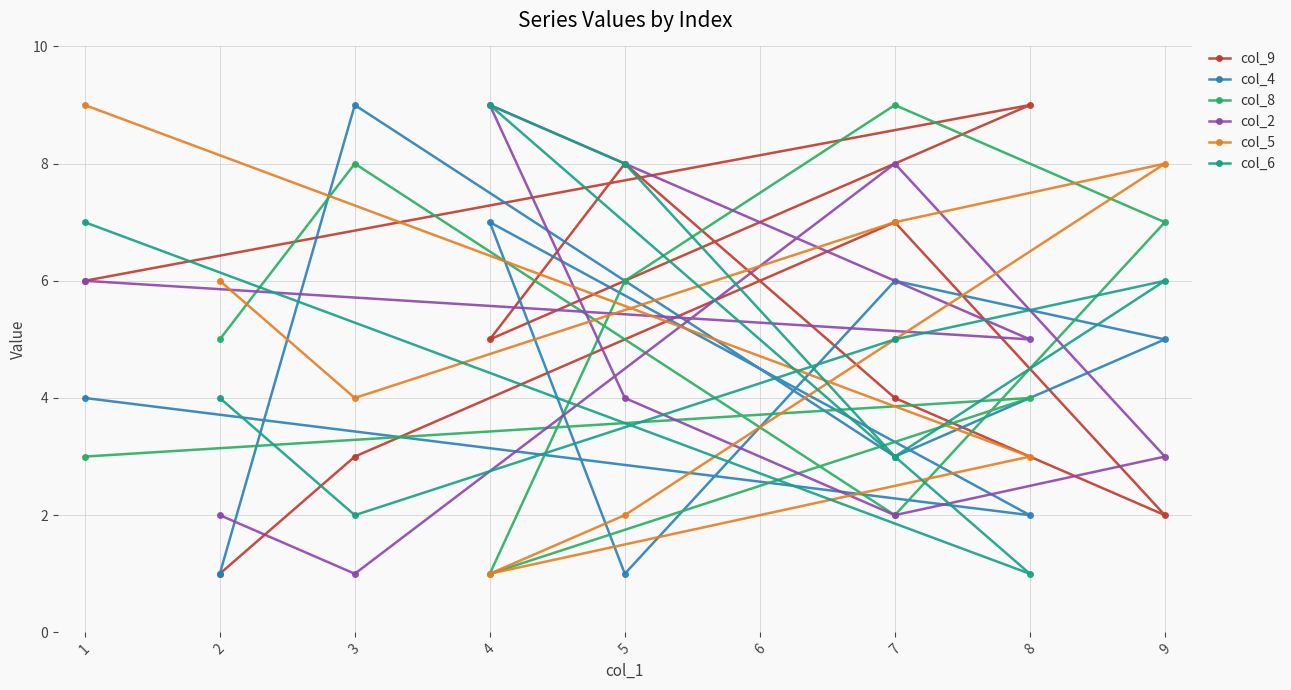

What is the value of the col_9 point at the 4th from the left?

2